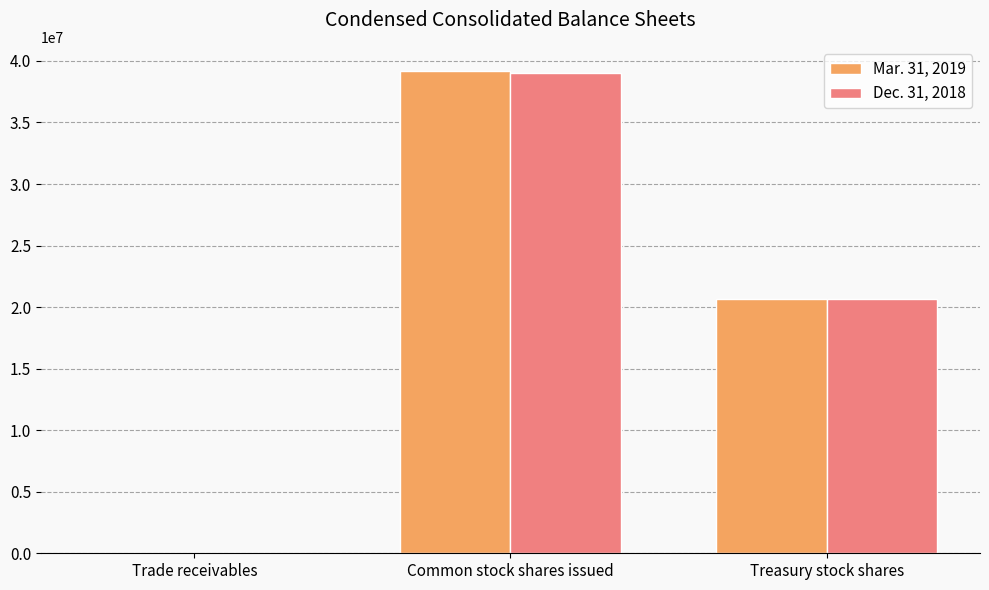

The value of Dec. 31, 2018 at Common stock shares issued is 39001924. True or false?

True